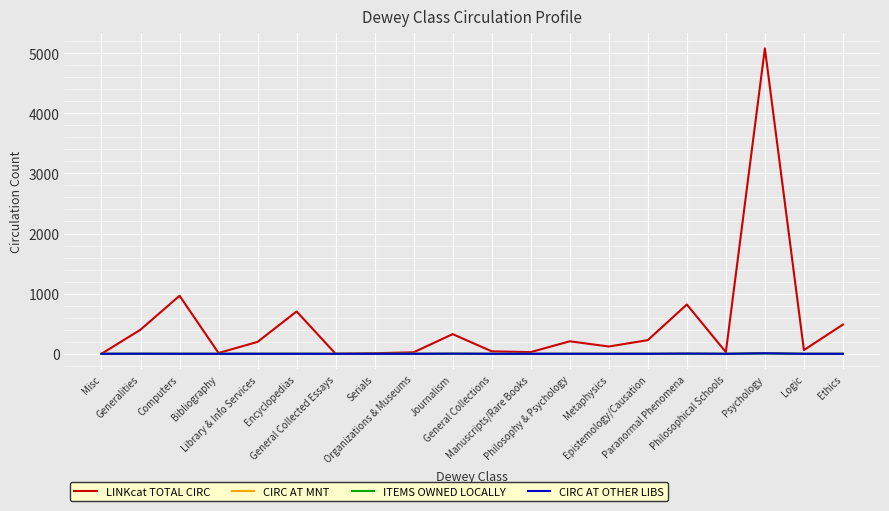

What are all the series names shown in the legend?

LINKcat TOTAL CIRC, CIRC AT MNT, ITEMS OWNED LOCALLY, CIRC AT OTHER LIBS